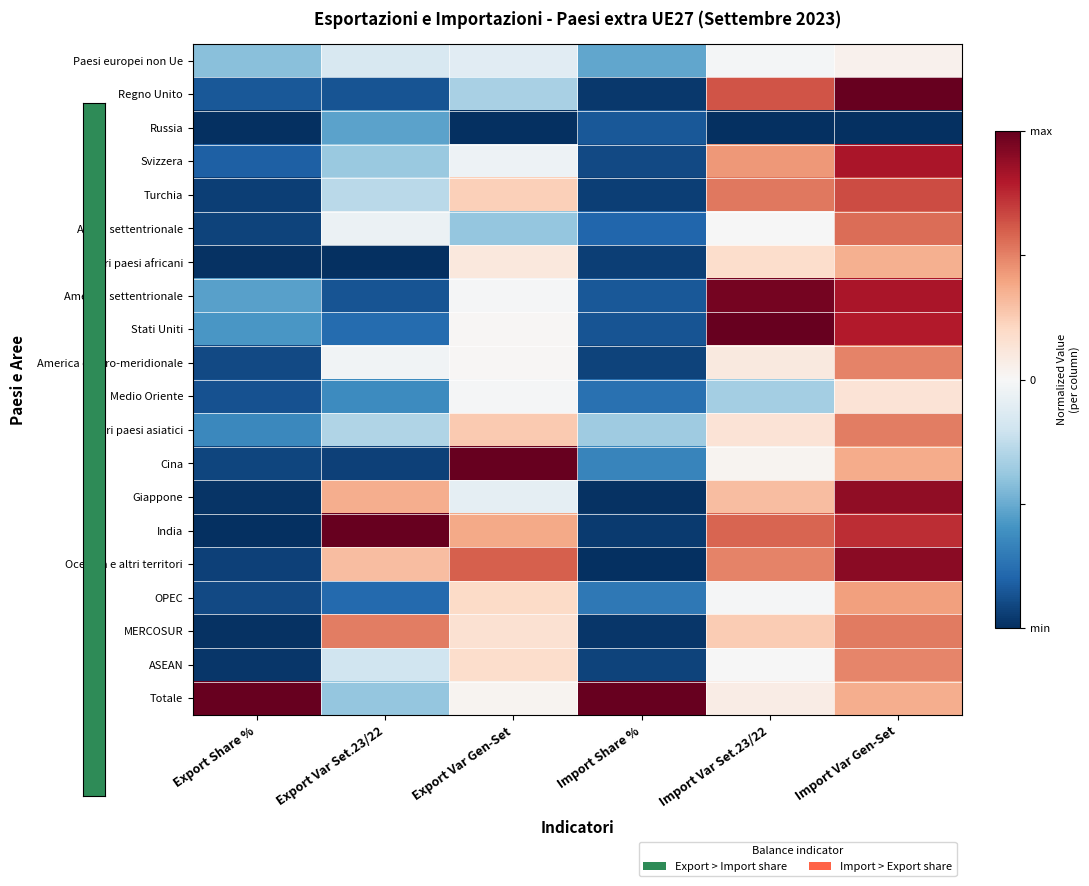

What is the minimum value shown in the chart?

-1.0